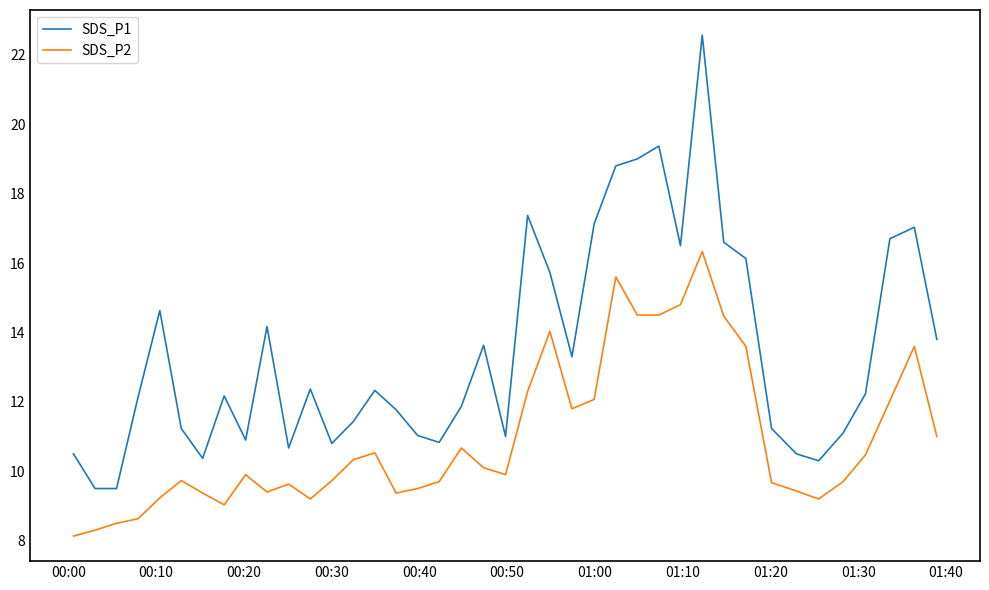

Which series has the largest range (max minus min)?

SDS_P1